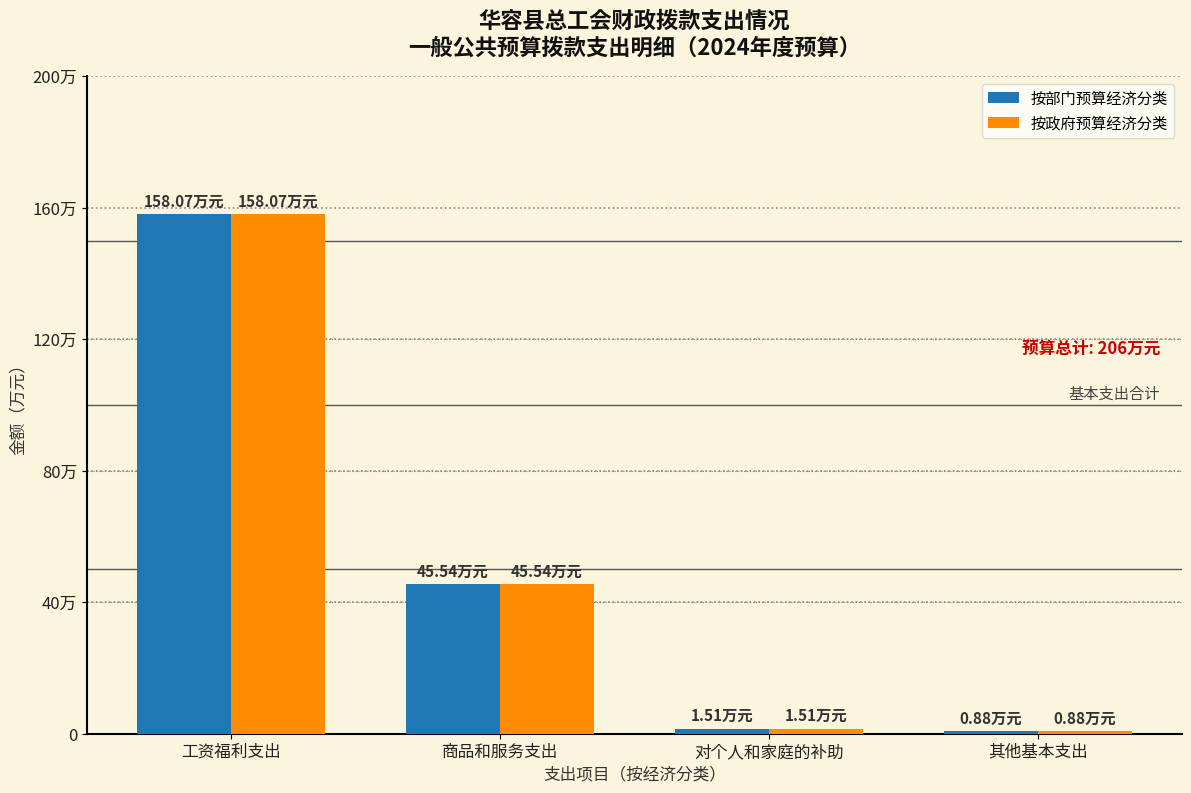

Between 工资福利支出 and 商品和服务支出, which series saw the biggest shift?

按部门预算经济分类